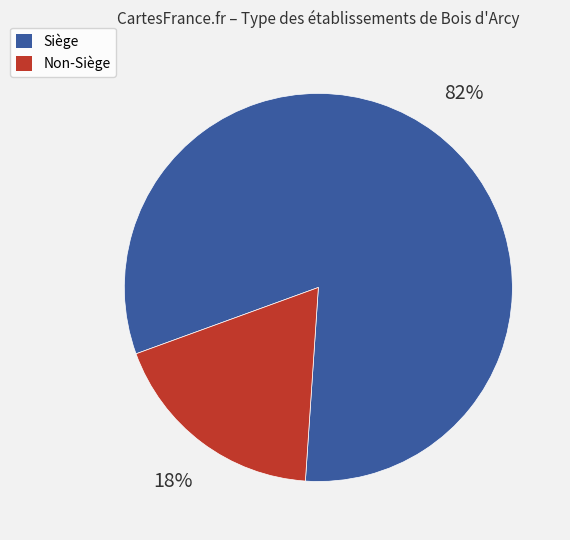

Is there any slice that represents more than half of the pie?

Yes